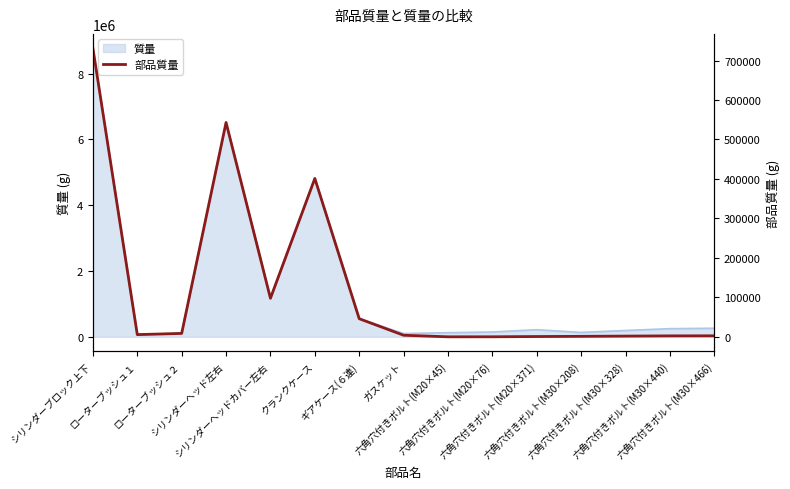

At which category does the chart reach its minimum across all series?

六角穴付きボルト(M20×45)